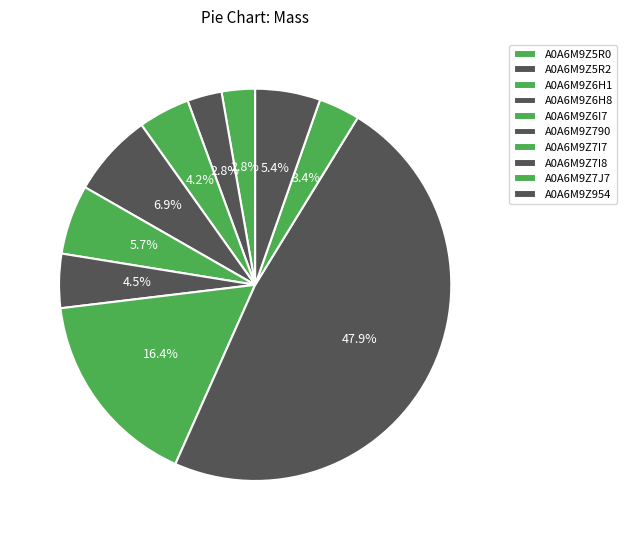

How many segments does this pie chart have?

10